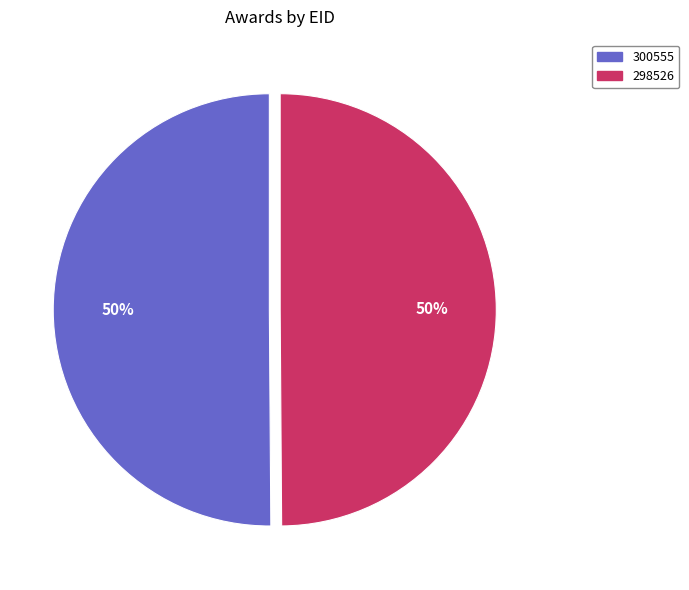

Do 298526 and 300555 together represent more than half of the pie?

Yes